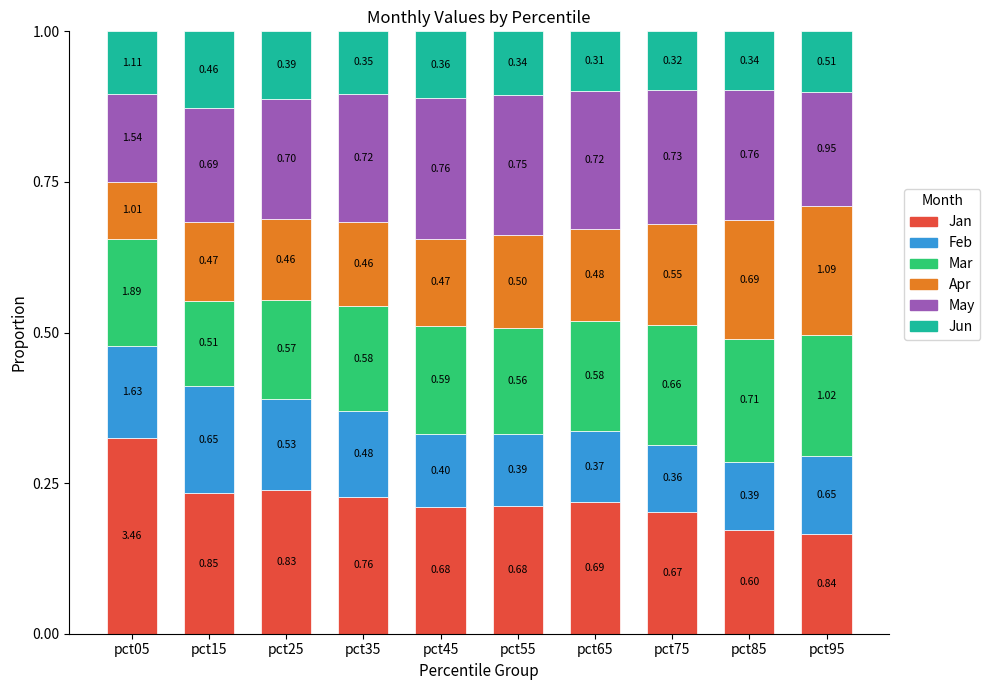

How many bars are there in total?

10